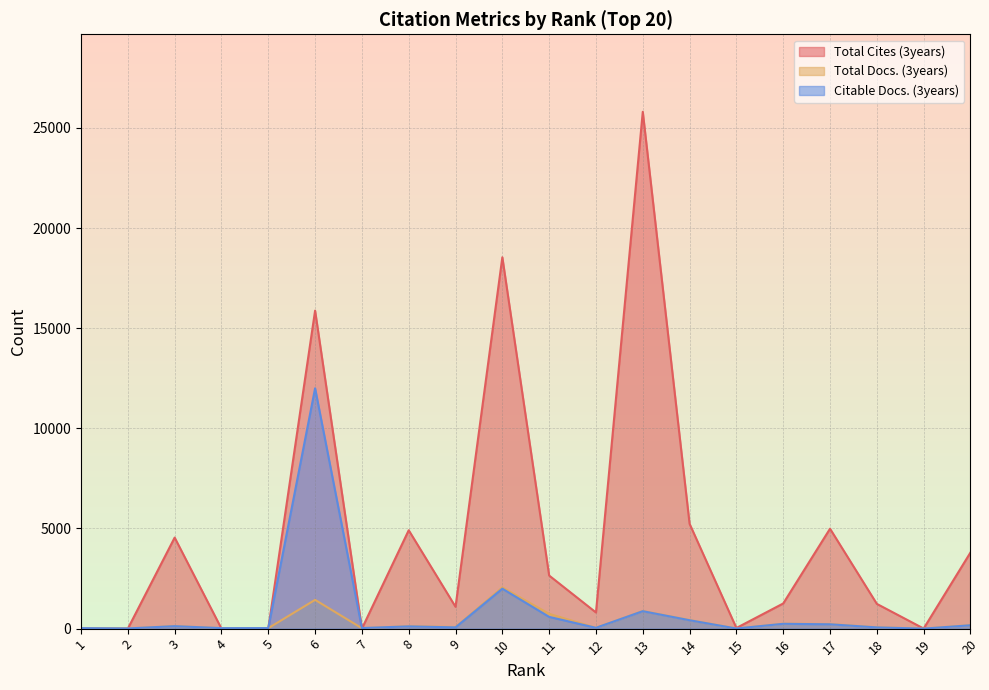

Reading right to left, transcribe all the data shown in this chart.

Total Cites (3years): 20=3801	19=5	18=1236	17=4989	16=1256	15=32	14=5234	13=25807	12=807	11=2651	10=18543	9=1090	8=4913	7=0	6=15878	5=0	4=0	3=4546	2=0	1=0
Total Docs. (3years): 20=175	19=1	18=65	17=226	16=245	15=6	14=430	13=881	12=42	11=738	10=2059	9=80	8=122	7=20	6=1436	5=22	4=20	3=129	2=8	1=22
Citable Docs. (3years): 20=167	19=1	18=61	17=216	16=241	15=5	14=419	13=871	12=41	11=586	10=1995	9=63	8=112	7=29	6=12002	5=28	4=25	3=123	2=10	1=25